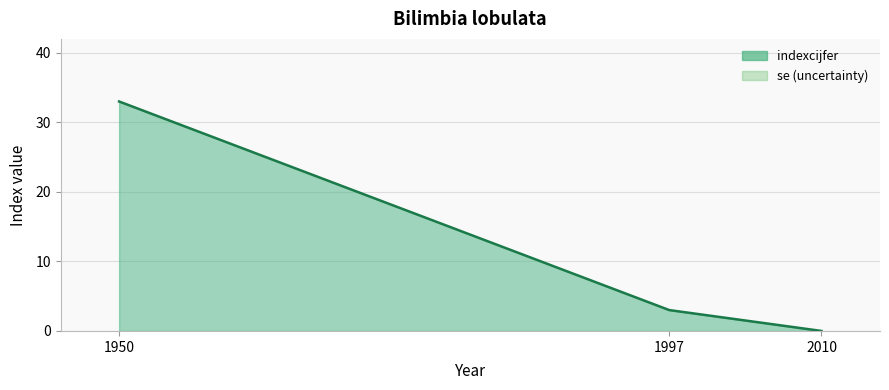

What is the sum of all values?

36